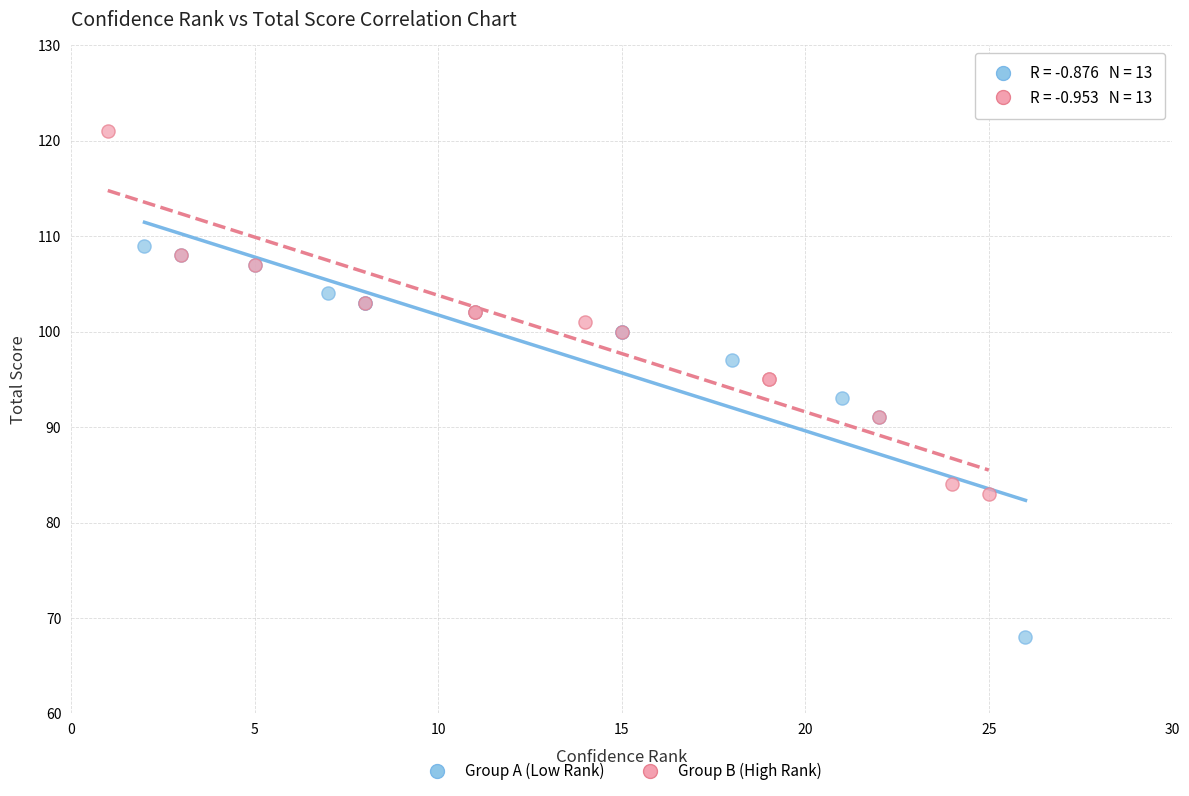

Which series contains the highest Y value?

Group B (High Rank)